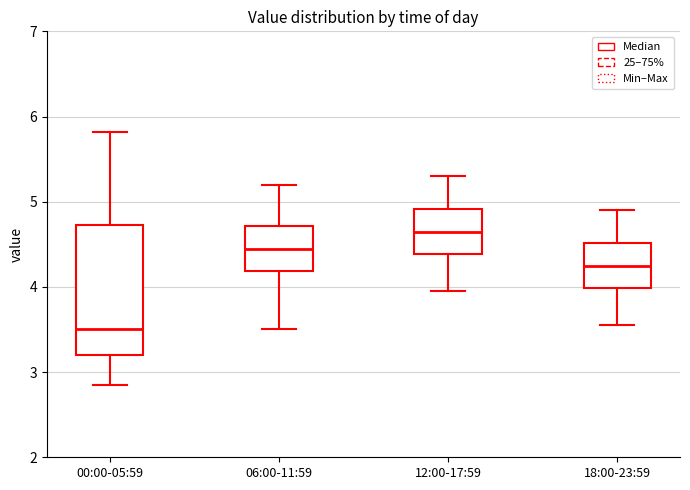

Reading left to right, transcribe this box plot: for each box, give where its median line is, the range the box spans, and where its two whiskers end, as read against the y-axis. The values are not printed on the chart, so give them approximately, as read against the axis.

00:00-05:59: median 3.5, box 3.2 to 4.7, whiskers 2.9 to 5.8
06:00-11:59: median 4.5, box 4.2 to 4.7, whiskers 3.5 to 5.2
12:00-17:59: median 4.7, box 4.4 to 4.9, whiskers 4.0 to 5.3
18:00-23:59: median 4.3, box 4.0 to 4.5, whiskers 3.6 to 4.9